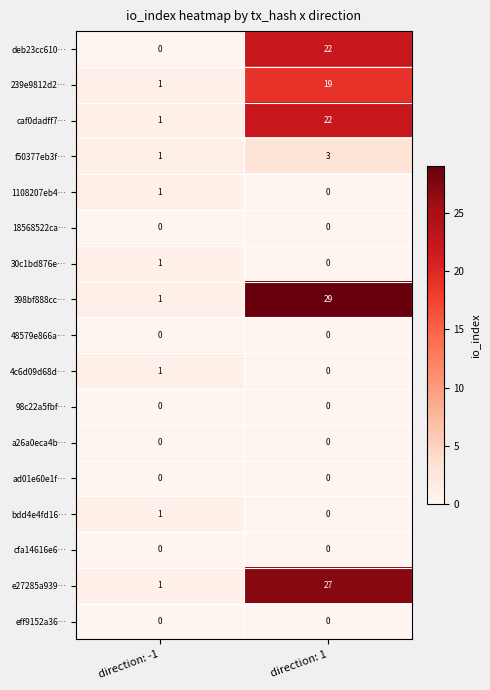

Which category has the highest value across all series?

direction: 1